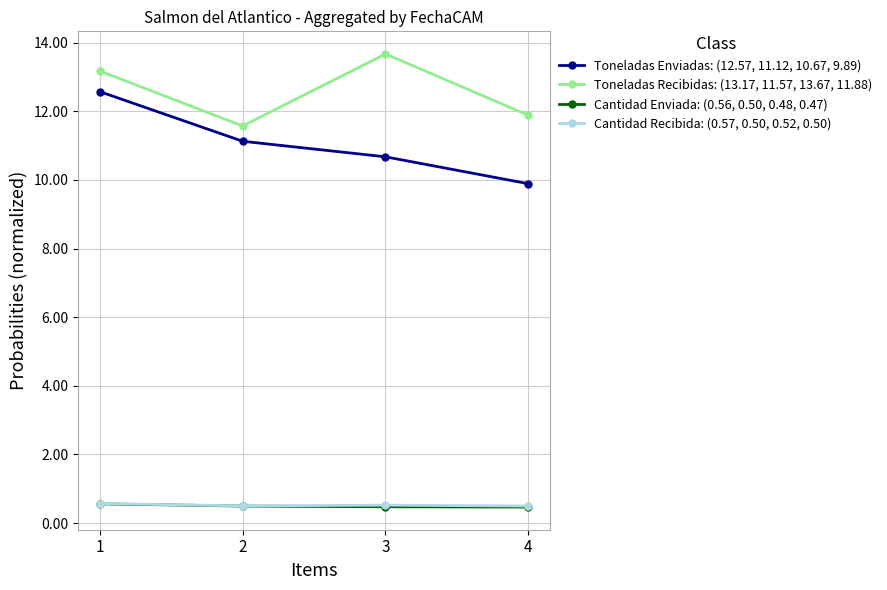

Is the value of Cantidad Recibida: (0.57, 0.50, 0.52, 0.50) at 1 greater than the value of Toneladas Recibidas: (13.17, 11.57, 13.67, 11.88) at 3?

No